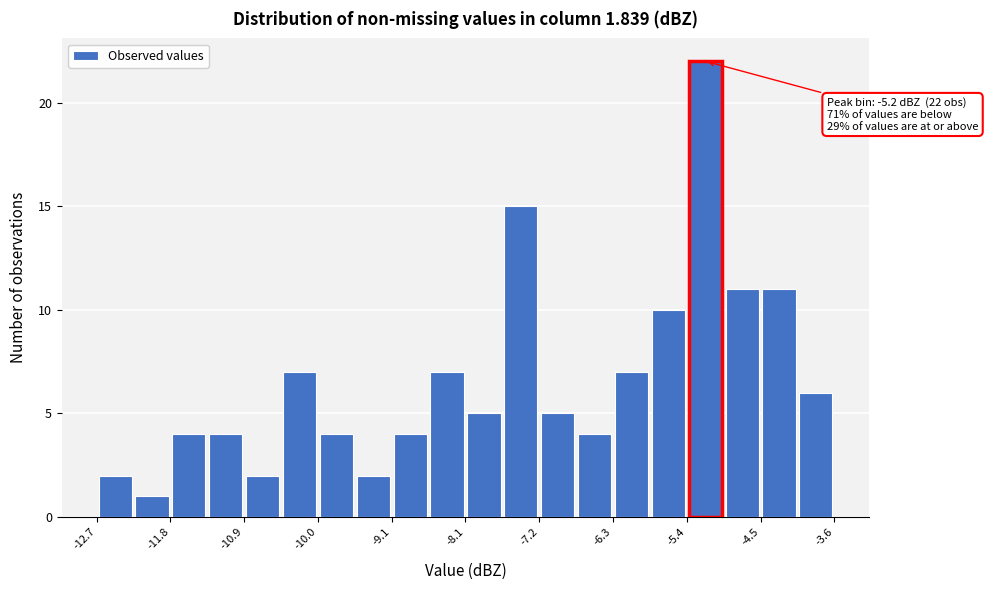

Over which range of the x-axis is the bar tallest?

-5.4 to -5.0